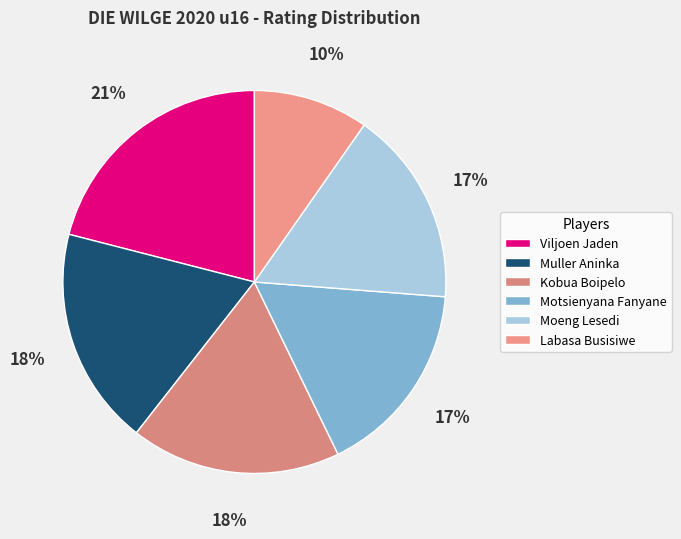

Which category has the smallest portion of the pie?

Labasa Busisiwe